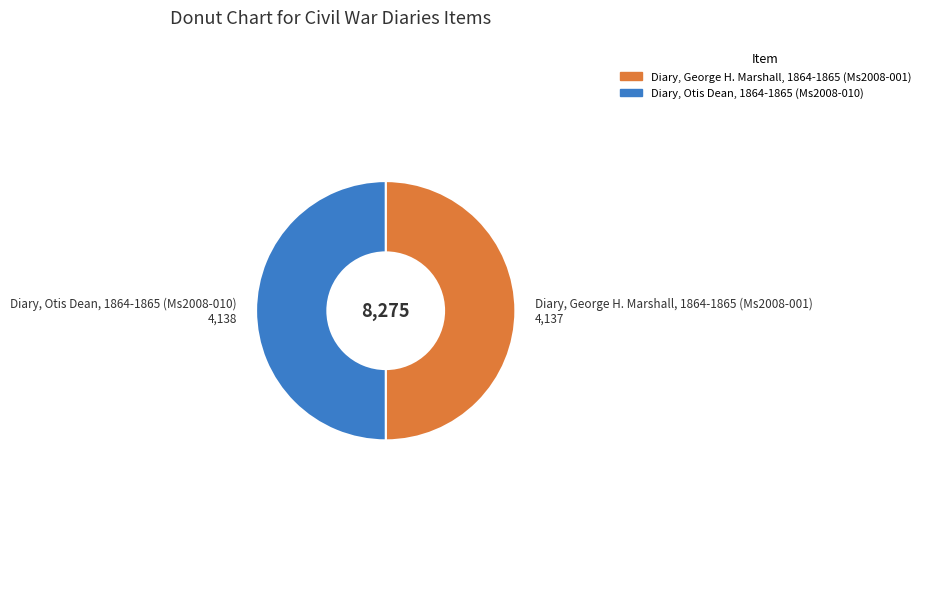

To the nearest percent, what is the average slice percentage?

50%